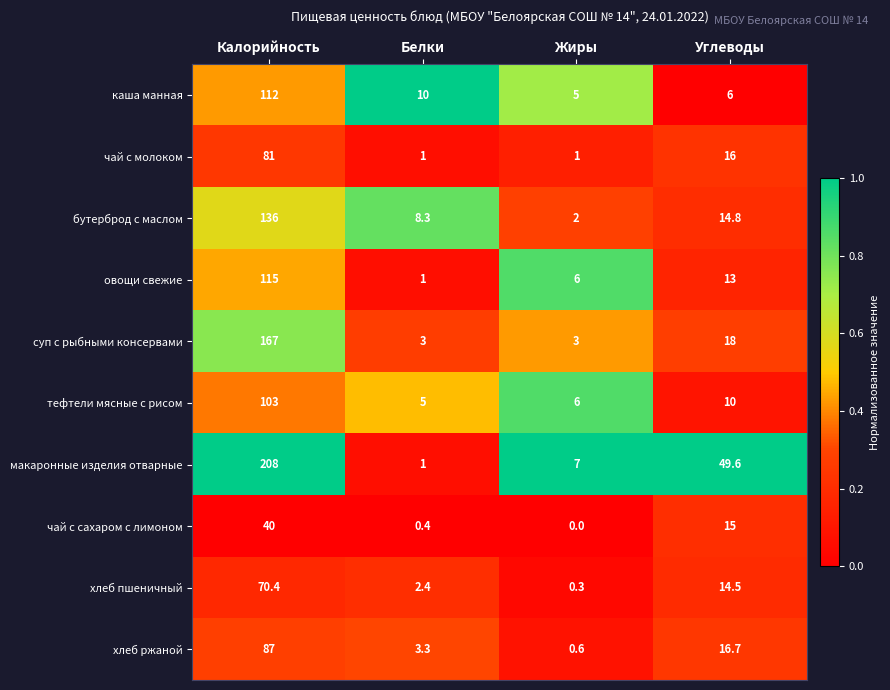

The хлеб пшеничный series shows 6.1 at Углеводы. True or false?

False